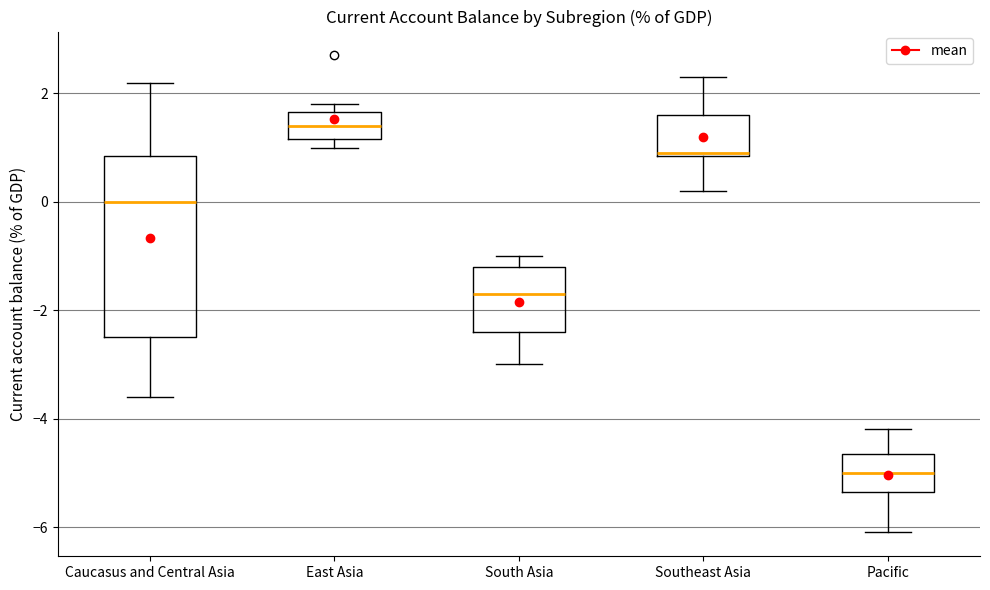

Reading left to right, read every box against the y-axis: the position of its median line, the range the box covers, and the ends of its whiskers. The values are not printed on the chart, so give them approximately, as read against the axis.

Caucasus and Central Asia: median 0.0, box -2.4 to 0.8, whiskers -3.6 to 2.2
East Asia: median 1.4, box 1.2 to 1.6, whiskers 1.0 to 1.8
South Asia: median -1.6, box -2.4 to -1.2, whiskers -3.0 to -1.0
Southeast Asia: median 1.0, box 0.8 to 1.6, whiskers 0.2 to 2.4
Pacific: median -5.0, box -5.4 to -4.6, whiskers -6.0 to -4.2